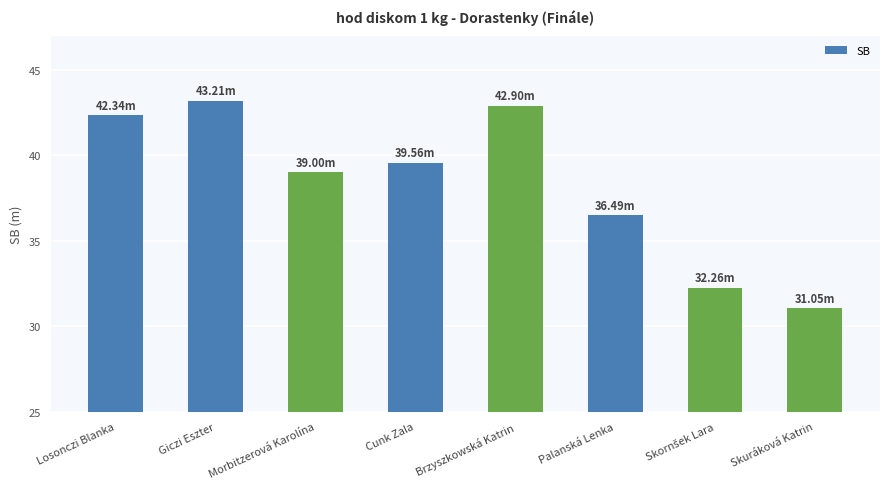

Are the bars horizontal?

No